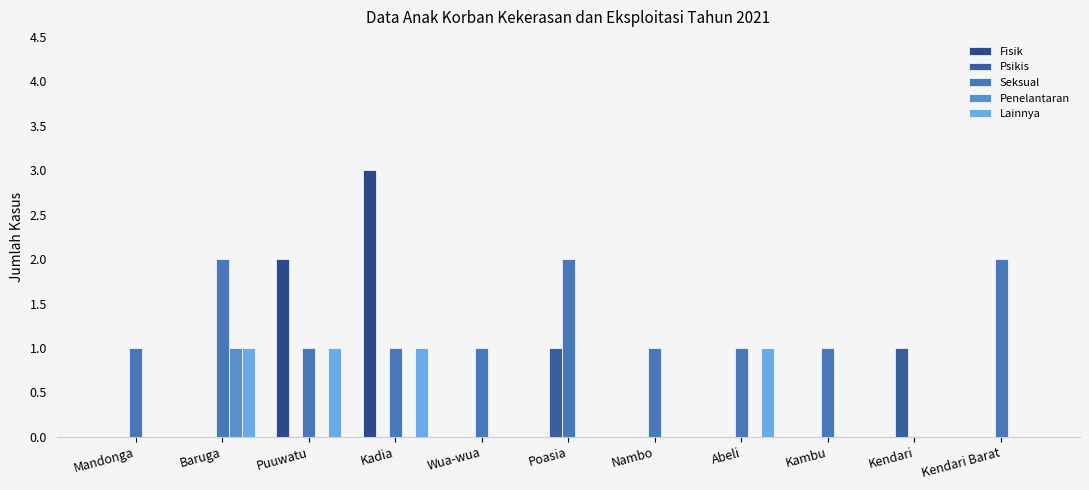

Which series has the largest range (max minus min)?

Fisik